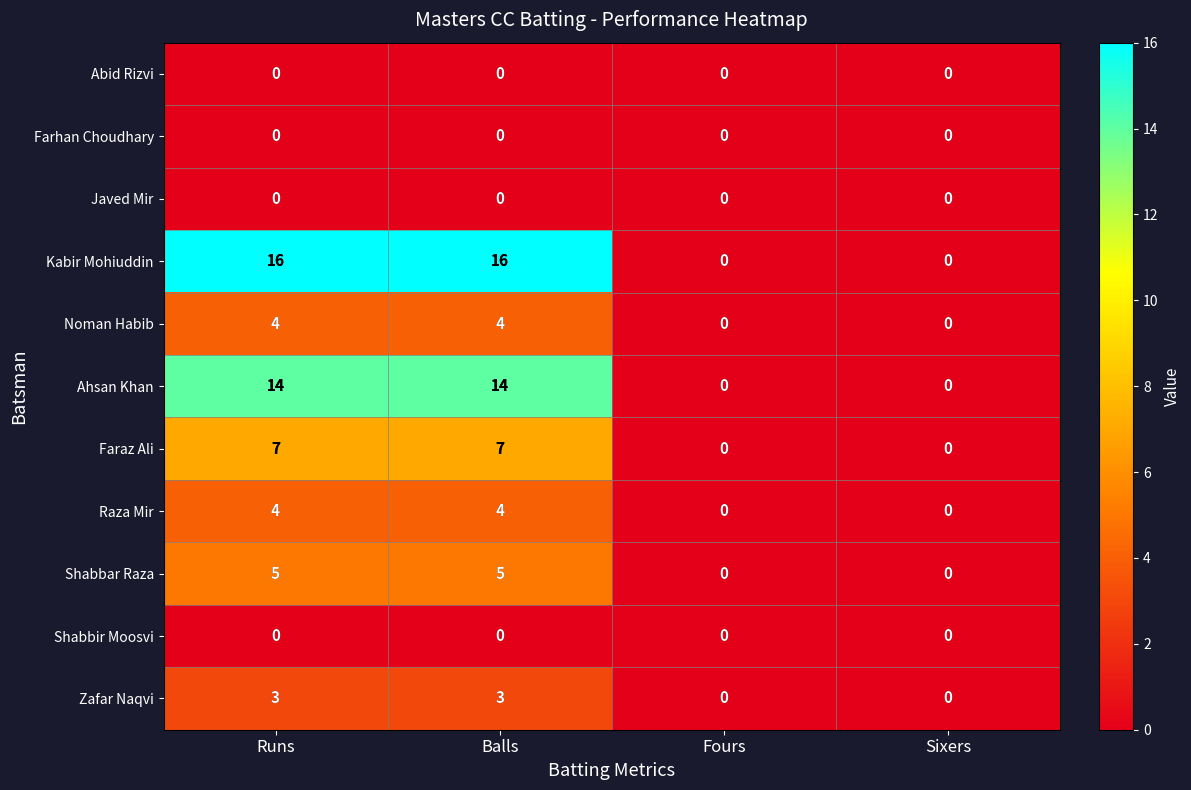

Which series has the largest range (max minus min)?

Kabir Mohiuddin